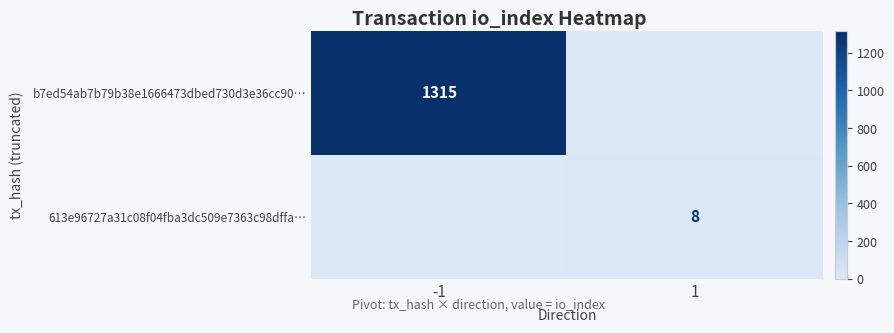

Which has a higher value, 1 or -1?

-1